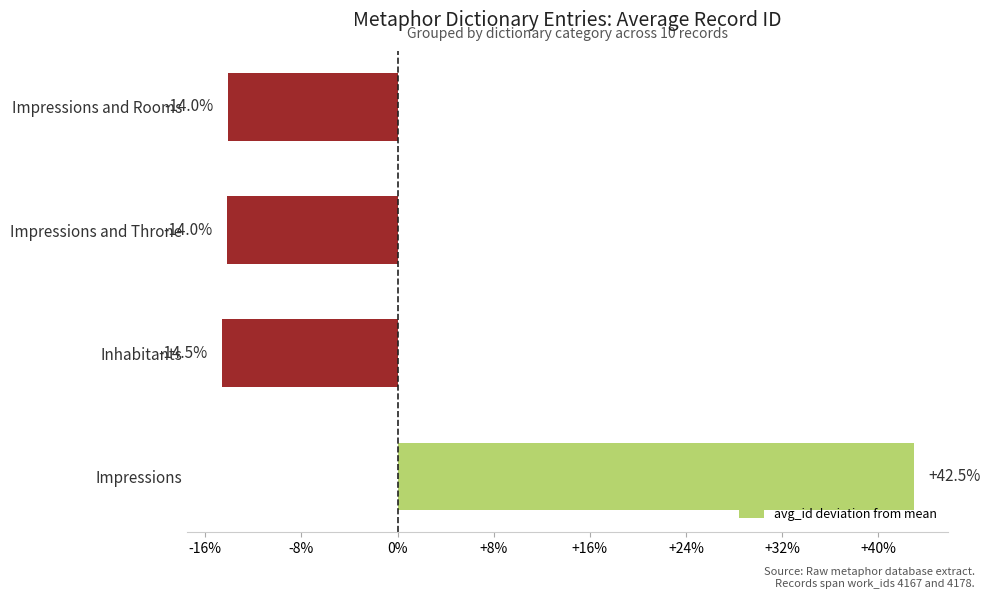

Does the chart contain stacked bars?

No